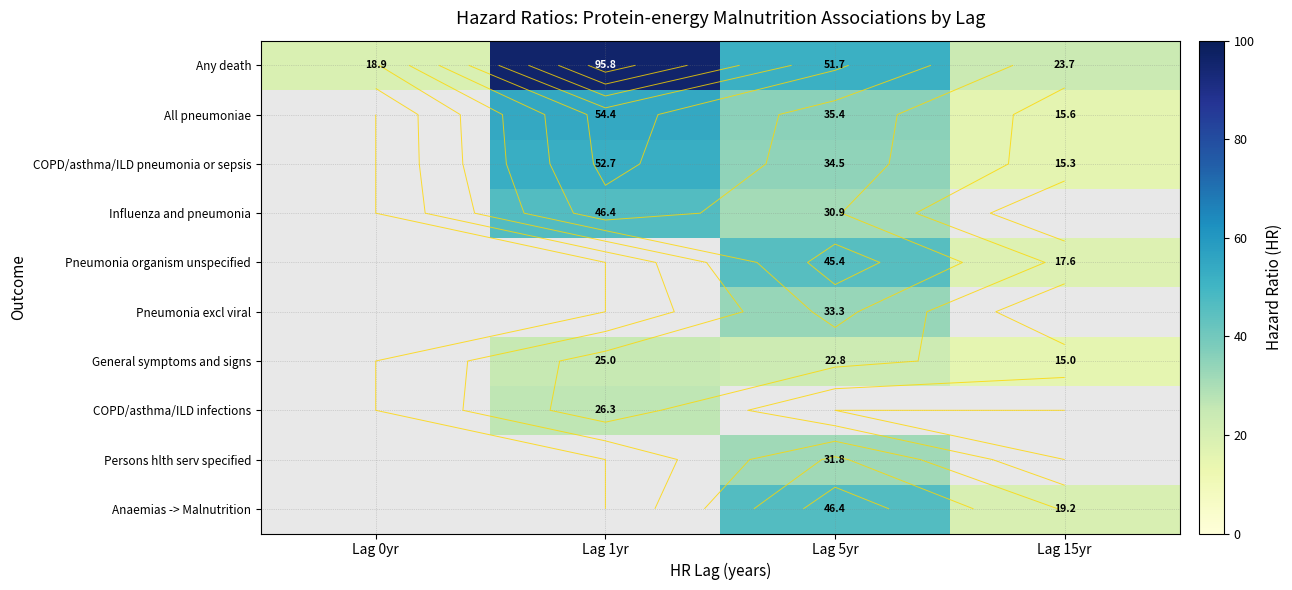

At which label does Any death reach its minimum?

Lag 0yr